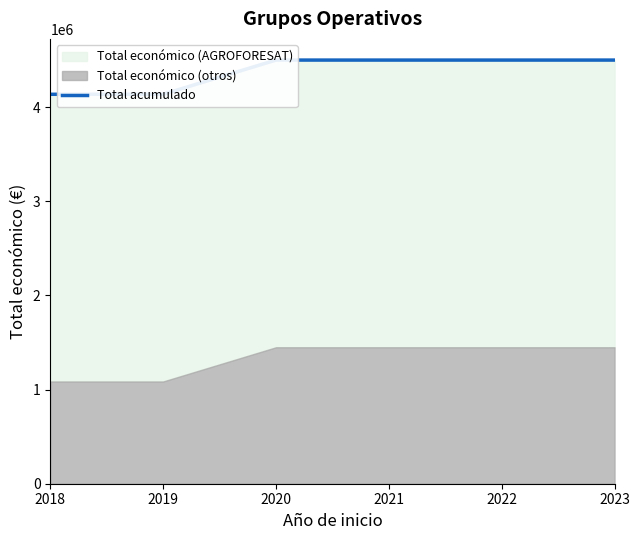

Rank the categories by value from highest to lowest.

2020, 2021, 2022, 2023, 2018, 2019